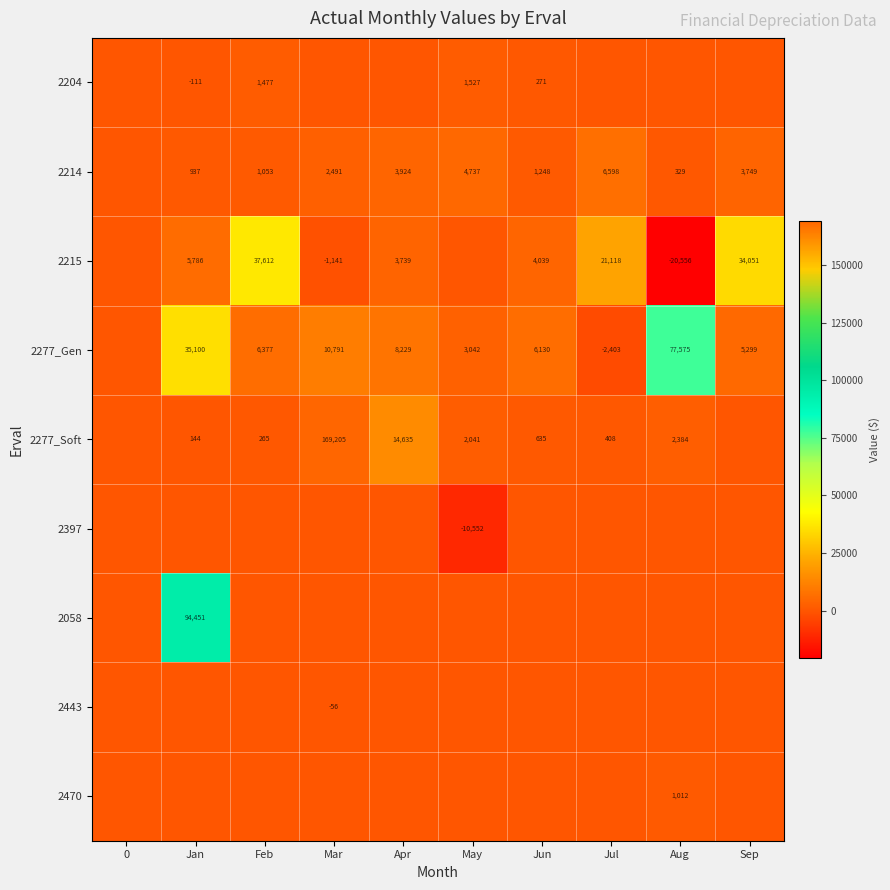

Is it true that 2215 equals 5786 at Jan?

True